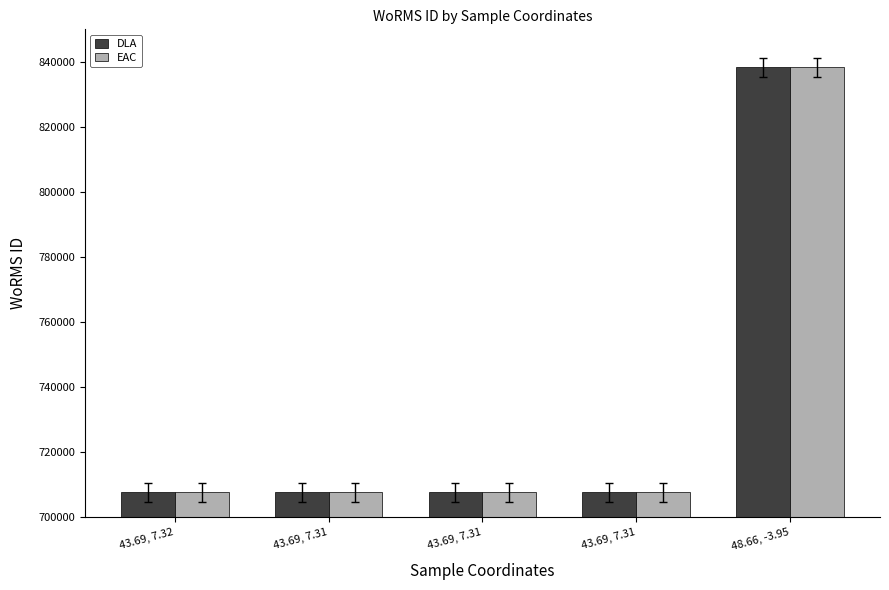

How many bars are there in each group?

2